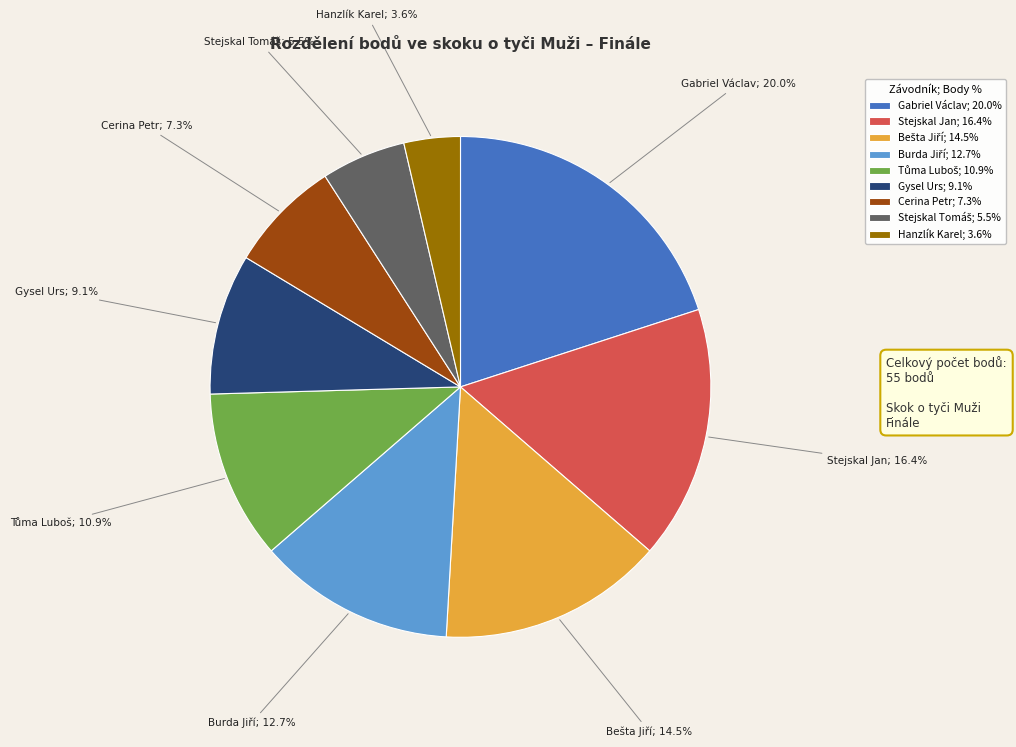

True or false: Gysel Urs accounts for 9% of the total.

True